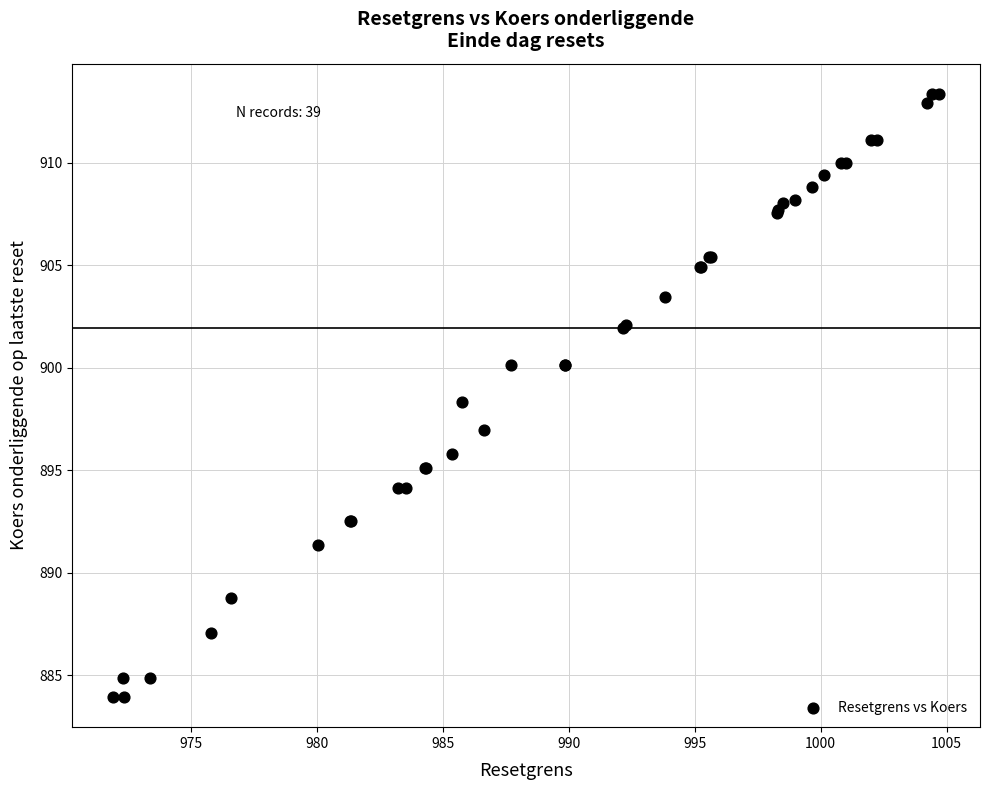

What Y value in the scatter plot is closest to 898?

898.3